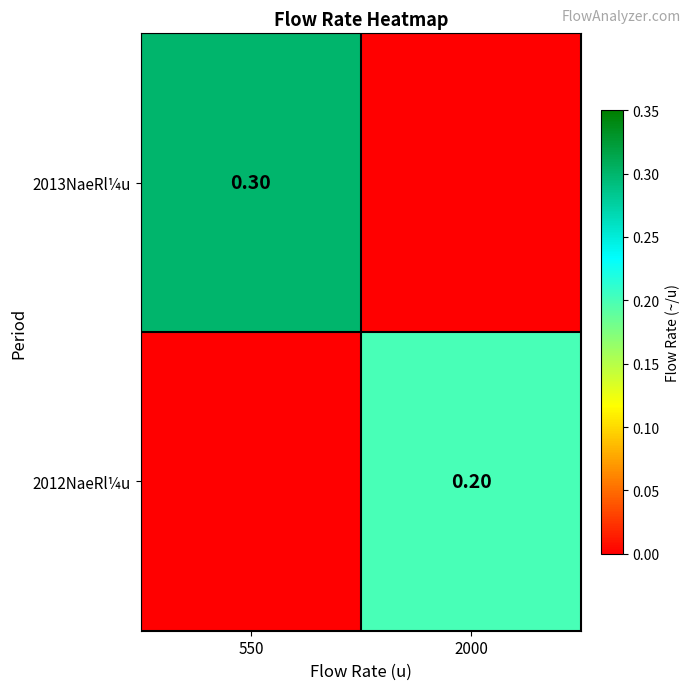

List the series in order of their overall mean, highest first.

2013NaeRl¼u, 2012NaeRl¼u